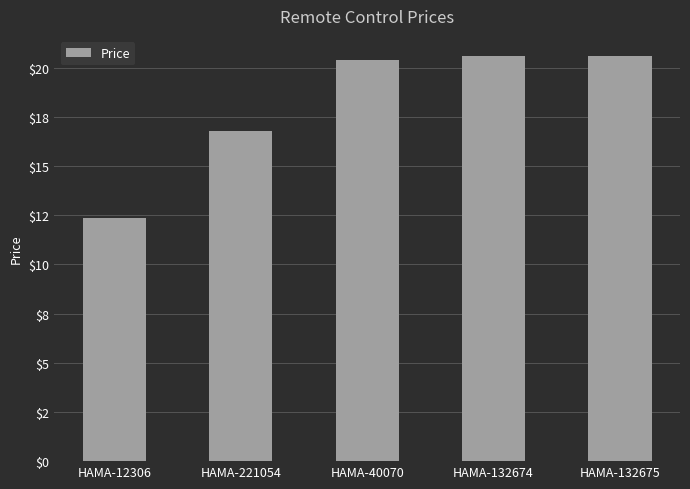

Reading right to left, what are all the values shown in this chart?

HAMA-132675=20.6	HAMA-132674=20.6	HAMA-40070=20.4	HAMA-221054=16.8	HAMA-12306=12.3